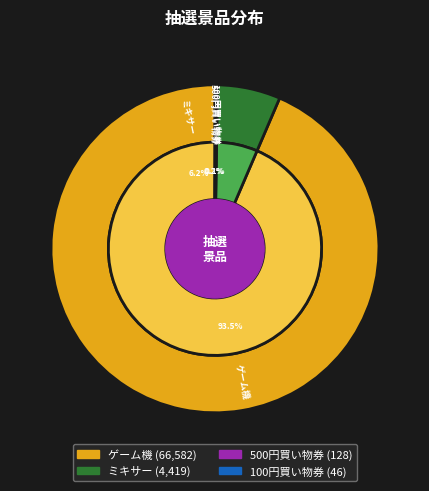

What is the ratio of the value at 100円買い物券 to the value at 500円買い物券?

0.4